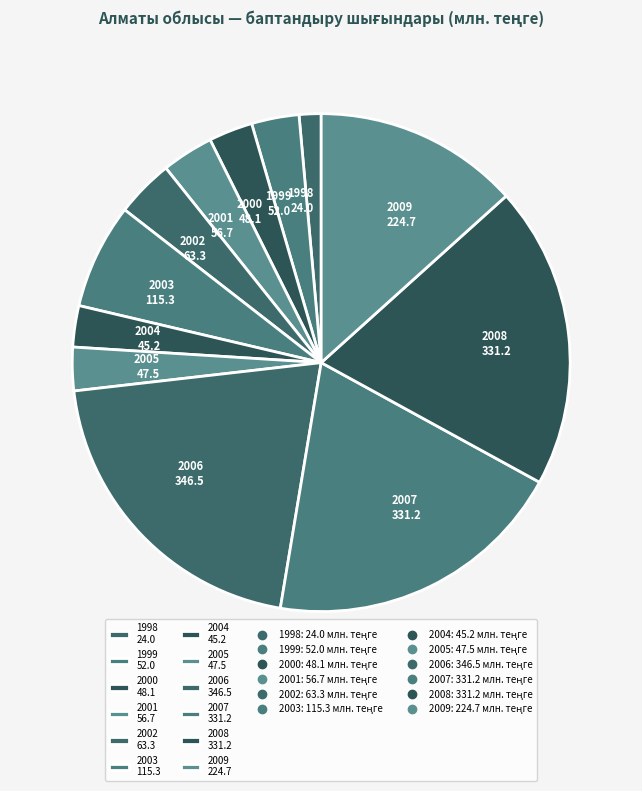

The 2009 slice represents 27% of the pie. True or false?

False